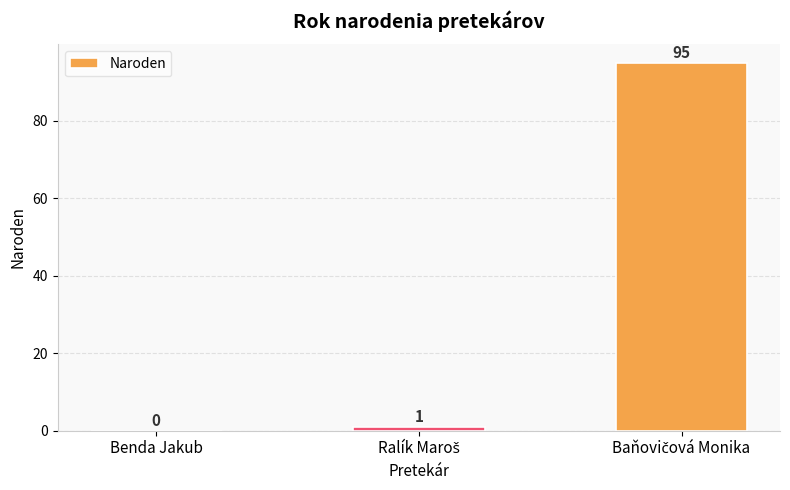

The value at Benda Jakub is 0. True or false?

True